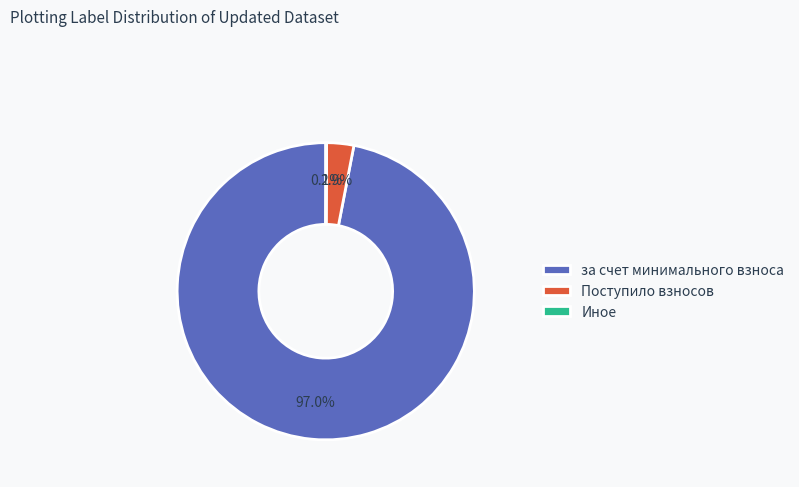

Does Поступило взносов represent more than half of the total?

No